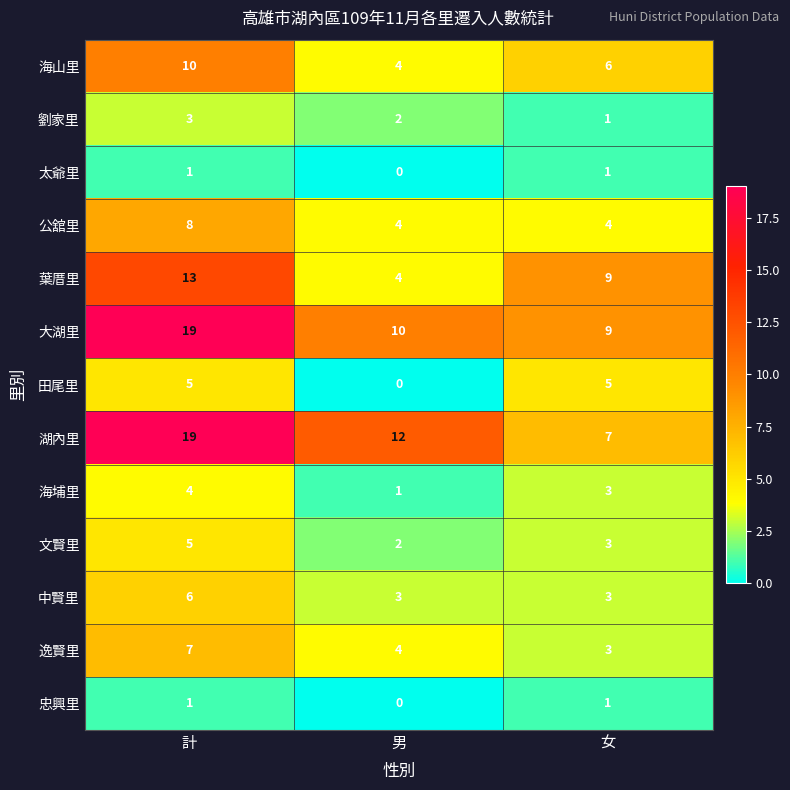

Where is 文賢里 nearest to the value 3?

女